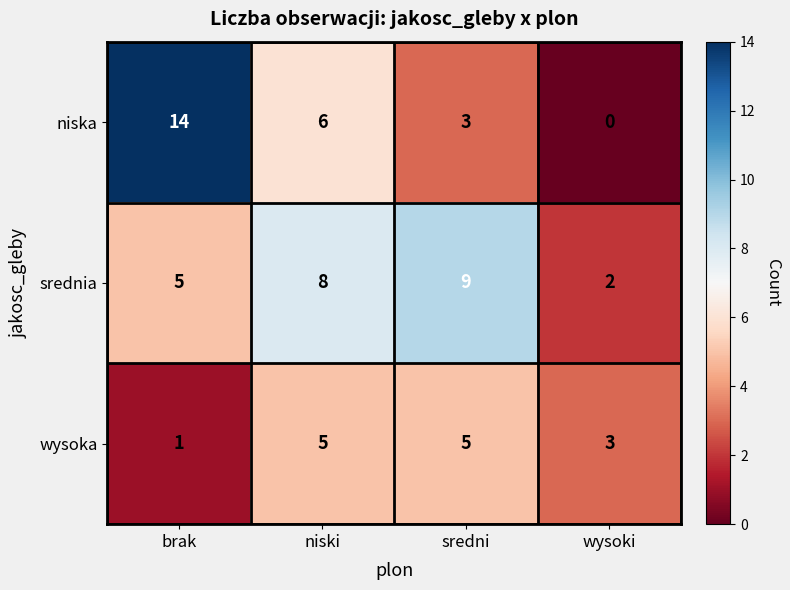

Rank the series at brak from lowest to highest value.

wysoka, srednia, niska